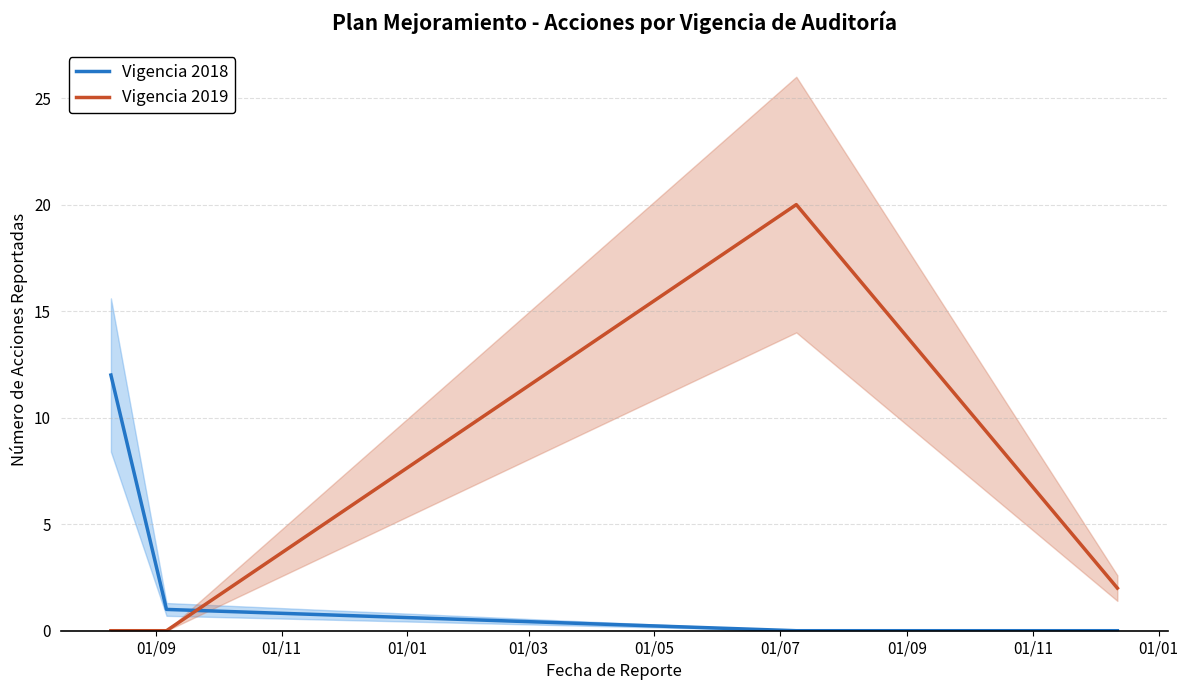

What are all the series names shown in the legend?

Vigencia 2018, Vigencia 2019